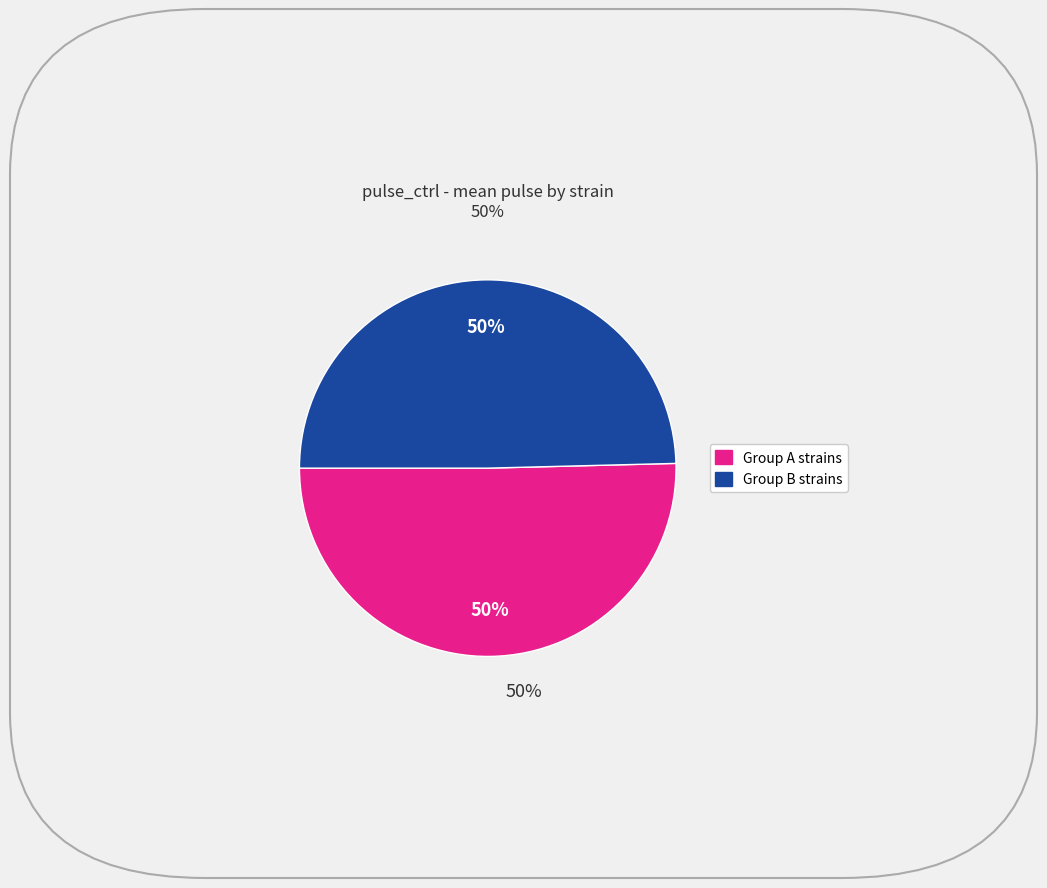

To the nearest percent, what is the average slice percentage?

50%